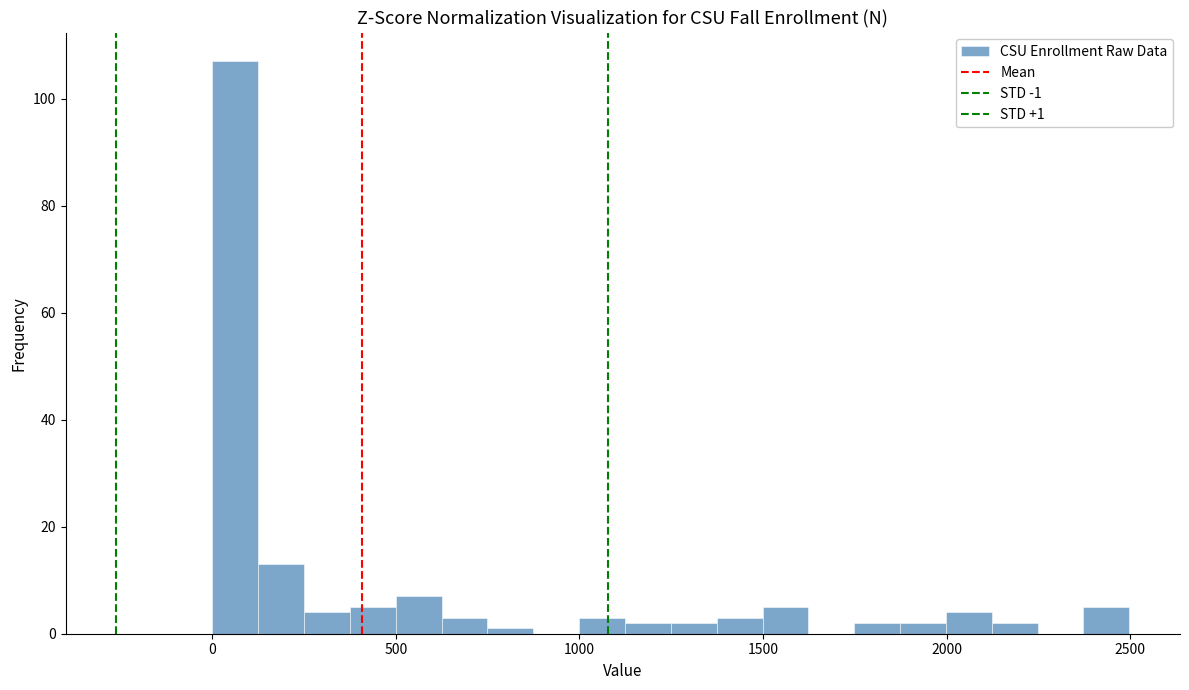

Around what value on the x-axis is the tallest bar? Give the approximate position of its centre, as read against the axis.

50